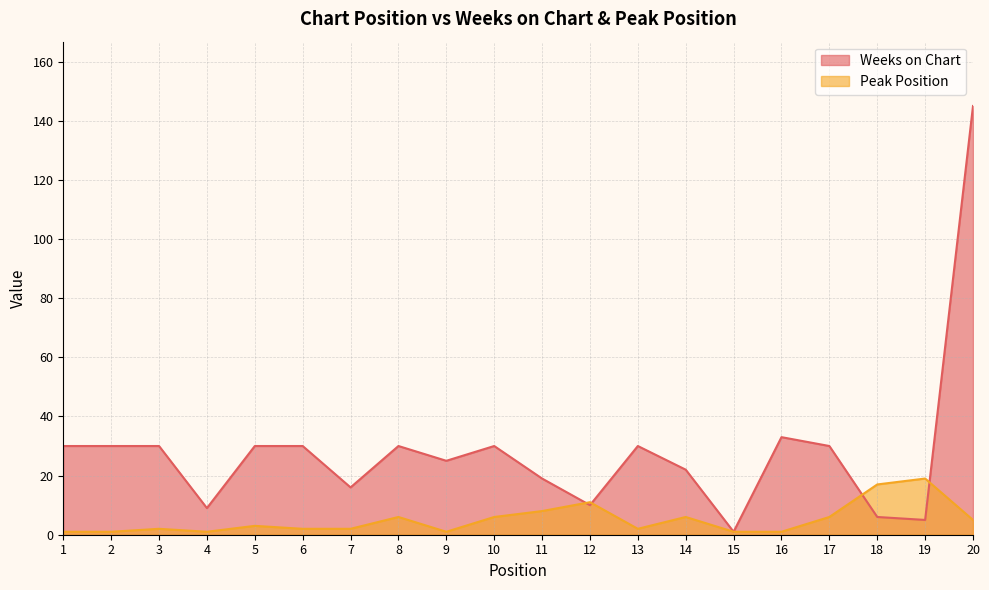

What is the sum of the Weeks on Chart values at 19 and 8?

35